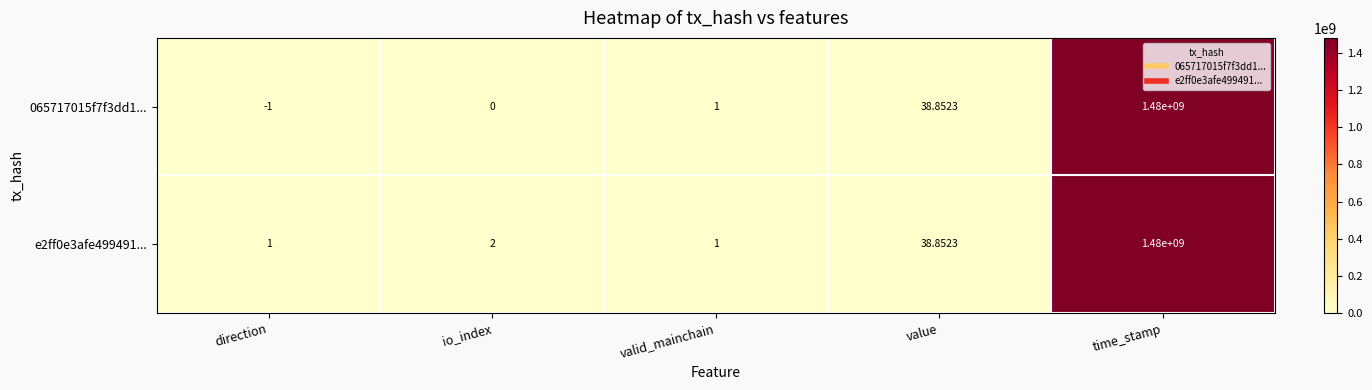

At io_index, list the series in order from largest to smallest.

e2ff0e3afe499491..., 065717015f7f3dd1...